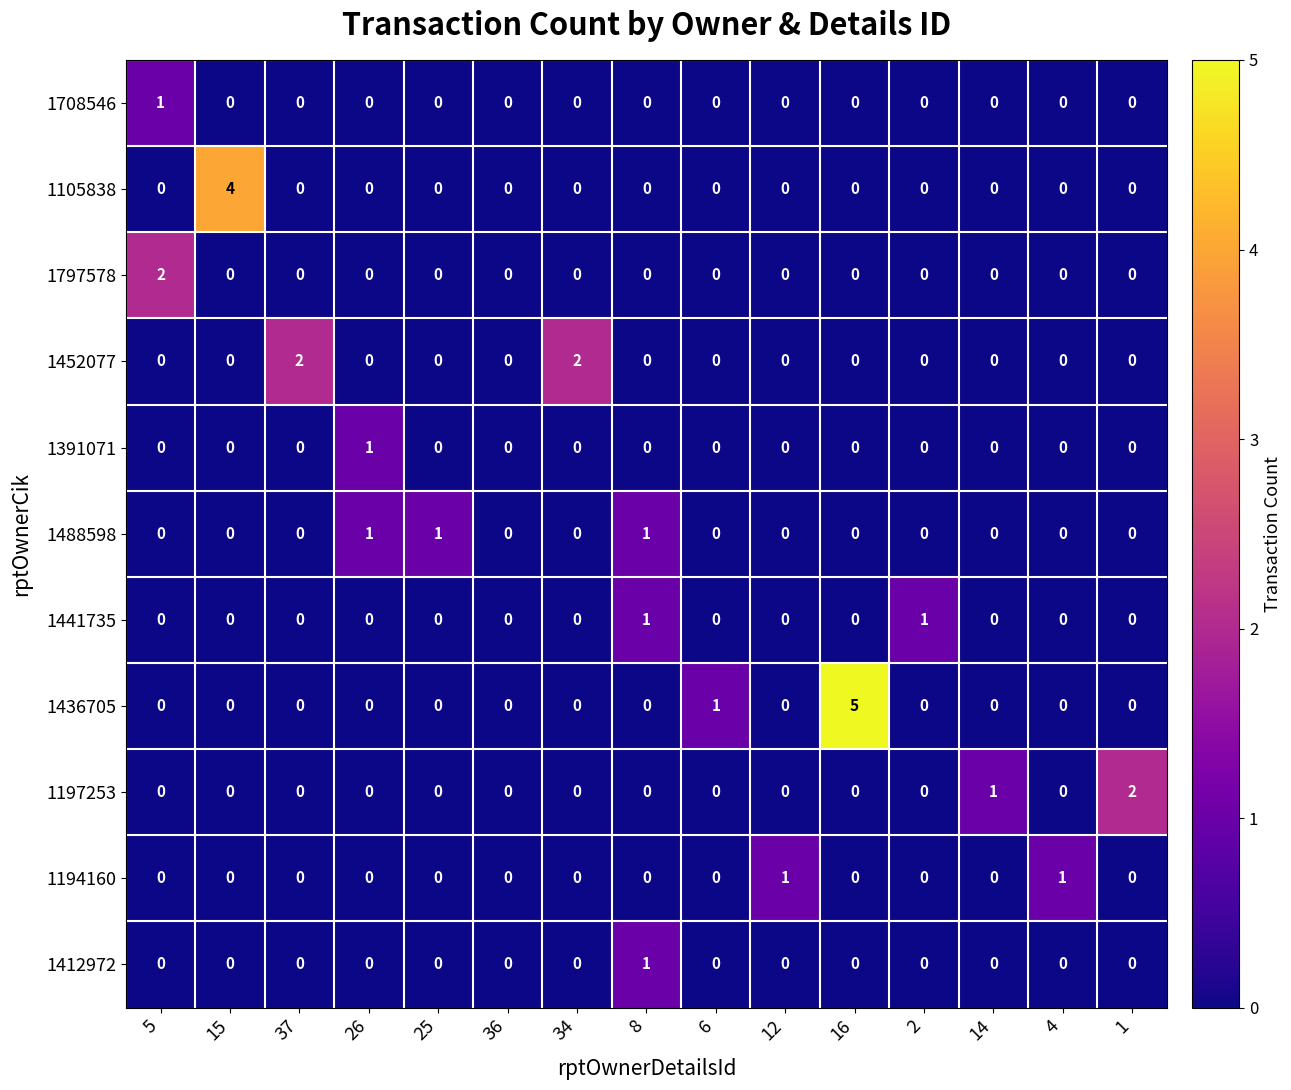

What is the spread (max minus min) of values at 6?

1